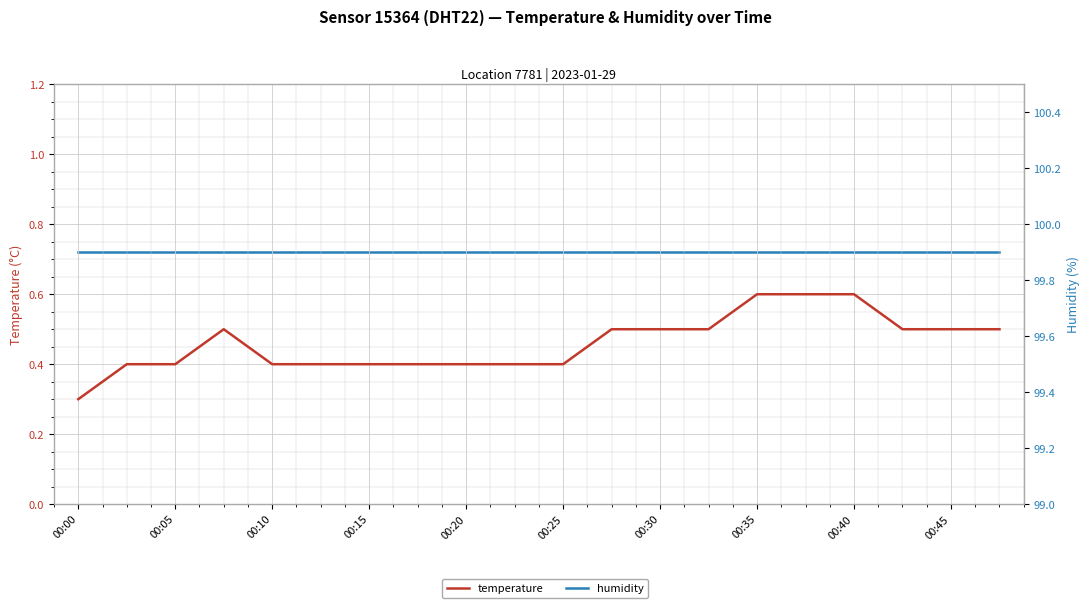

True or false: temperature and humidity intersect in this chart.

False